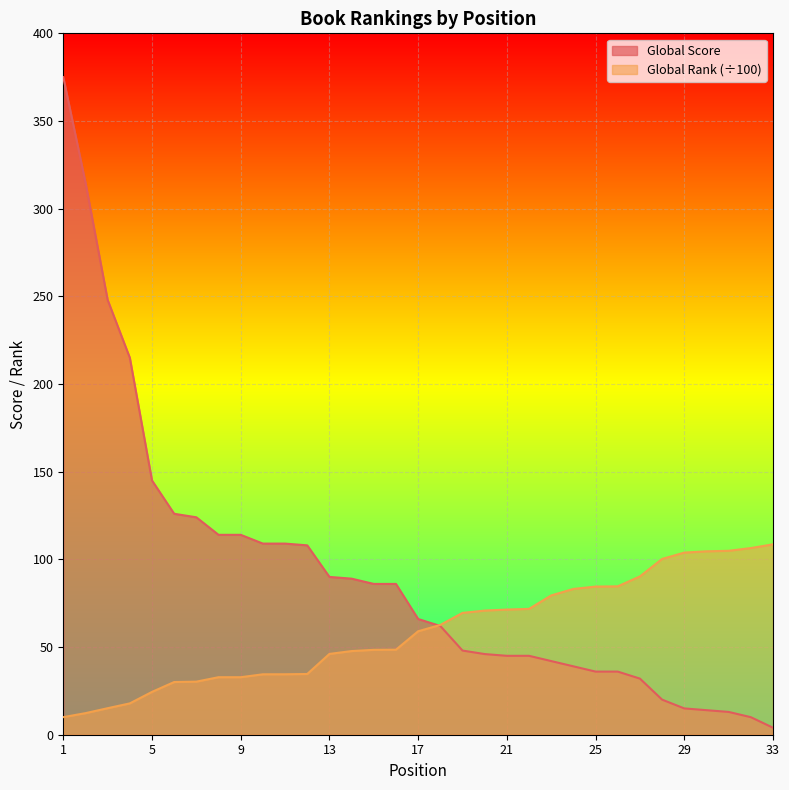

Does the chart display data point markers on the line(s)?

No